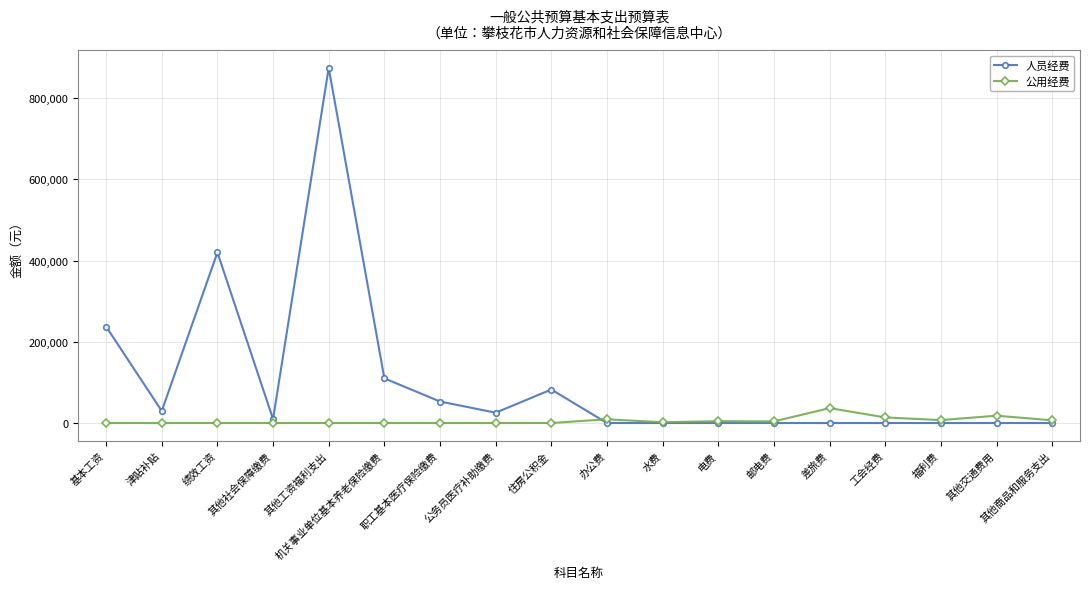

At which category is the sum across all series the highest?

其他工资福利支出